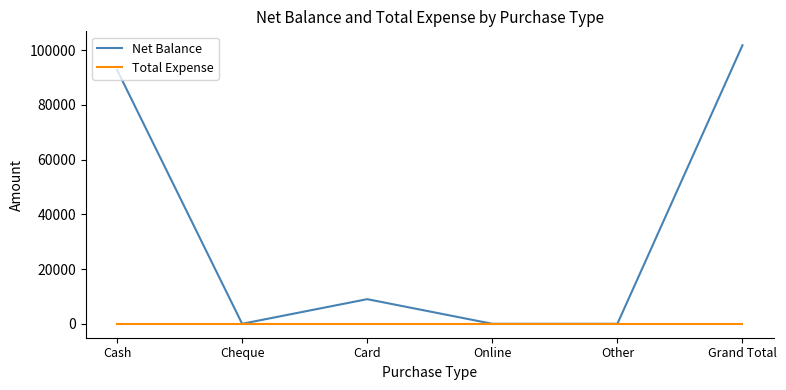

List the series in order of their peak value, highest first.

Net Balance, Total Expense